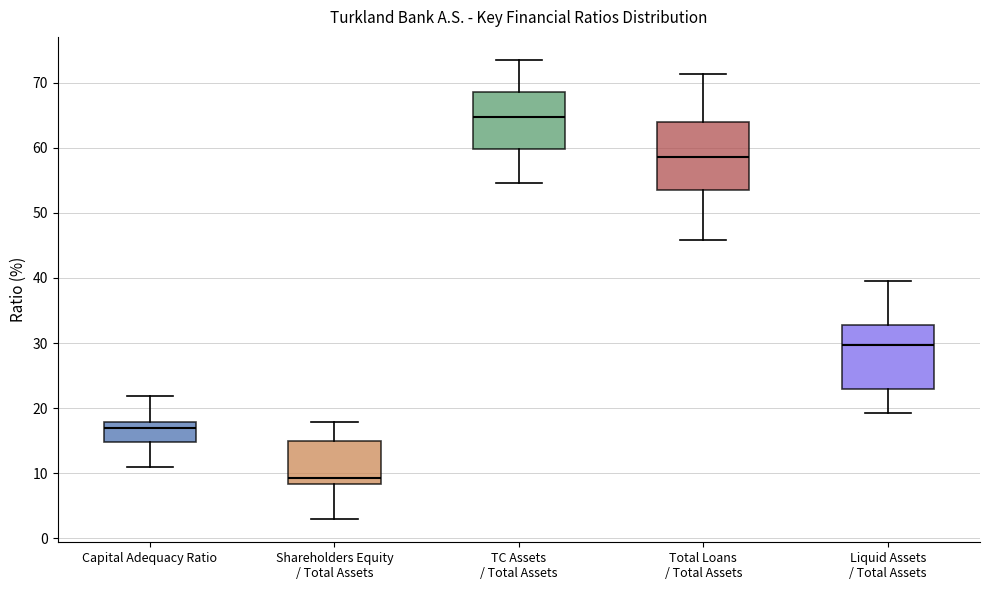

Where does the upper whisker of the box for Shareholders Equity / Total Assets end on the y-axis? The values are not printed on the chart, so give them approximately, as read against the axis.

18